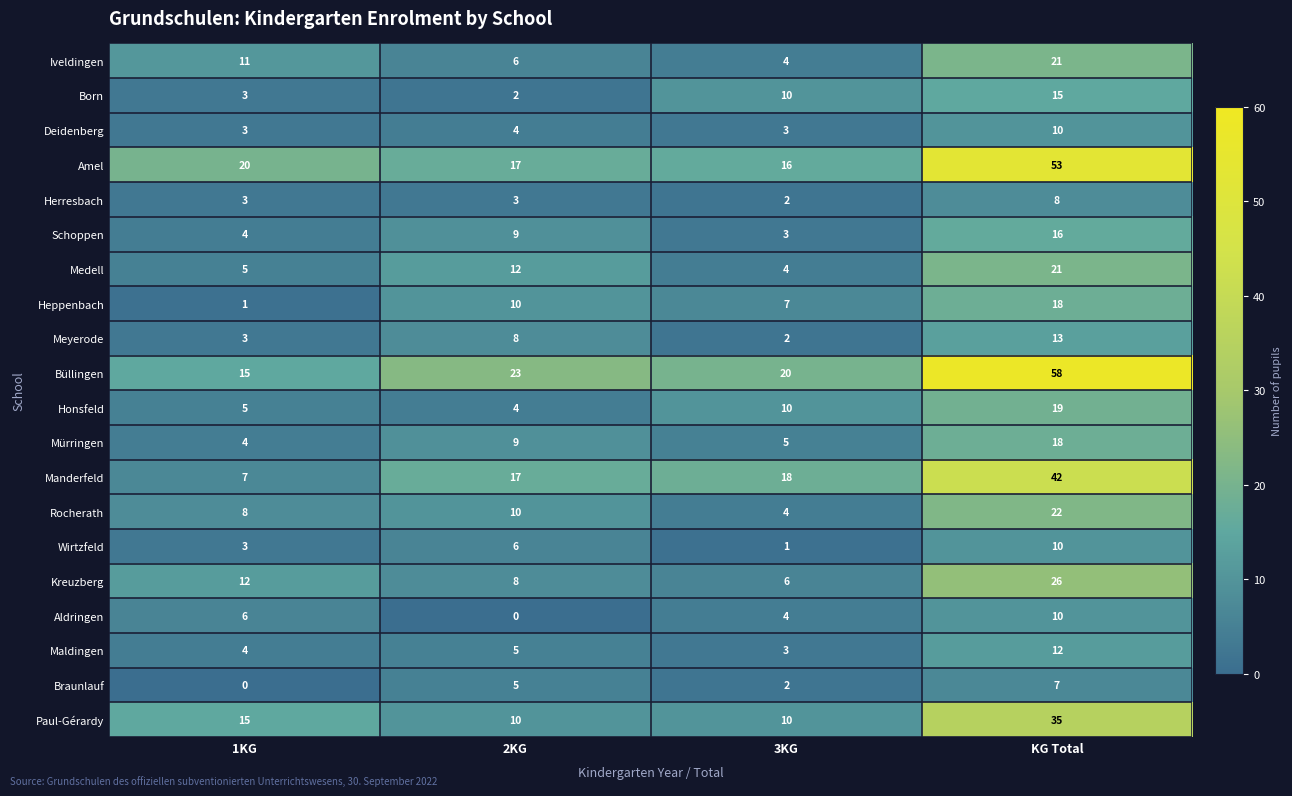

How many series are shown in this chart?

20